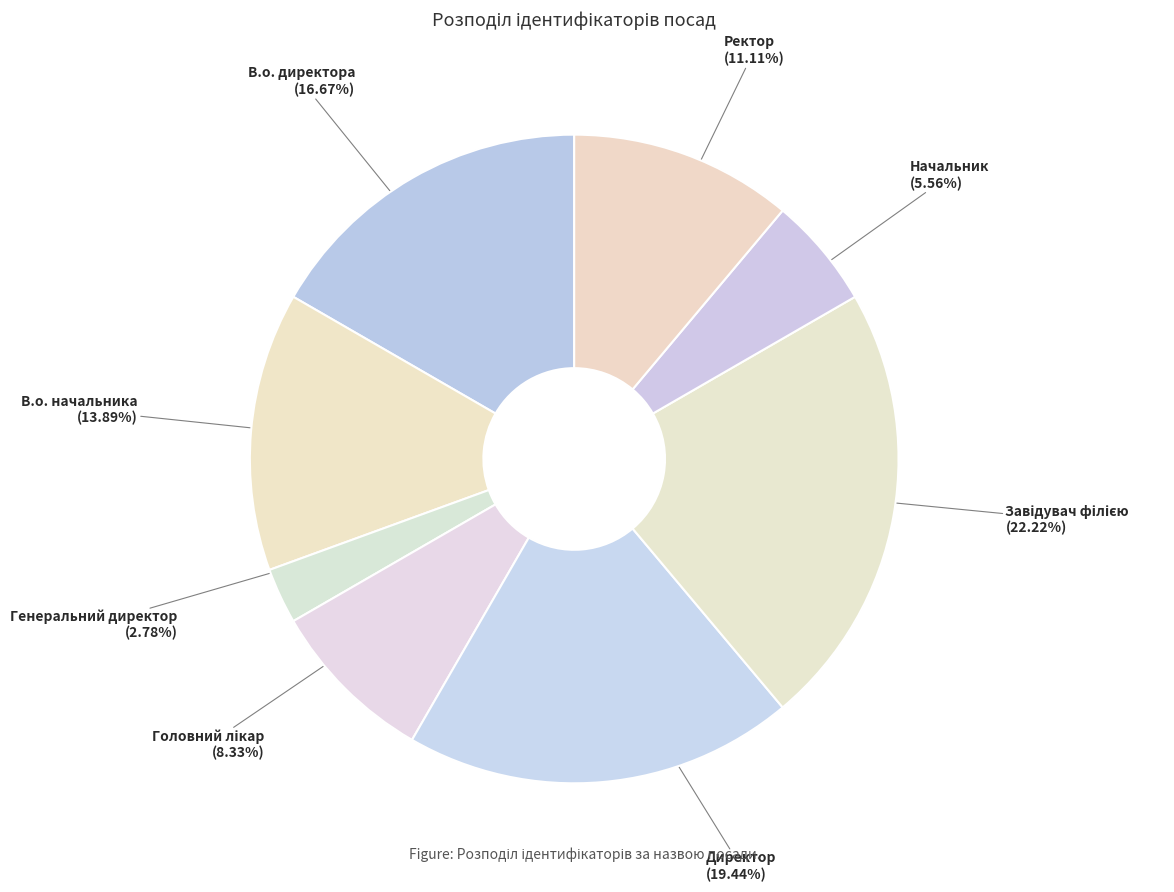

To the nearest percent, what is the average slice percentage?

12%